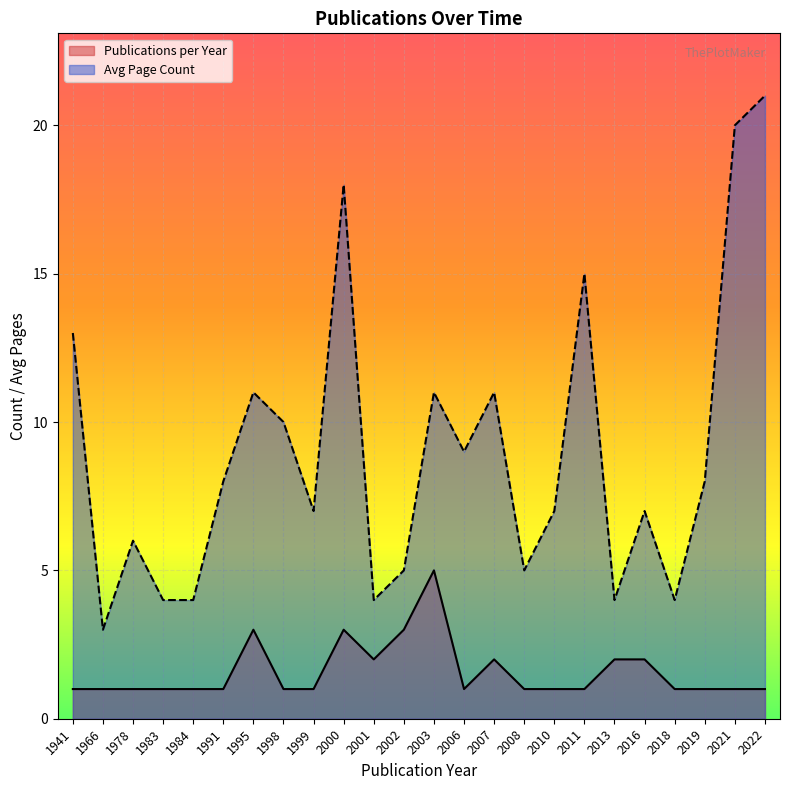

True or false: Publications per Year and Avg Page Count cross at least once.

False